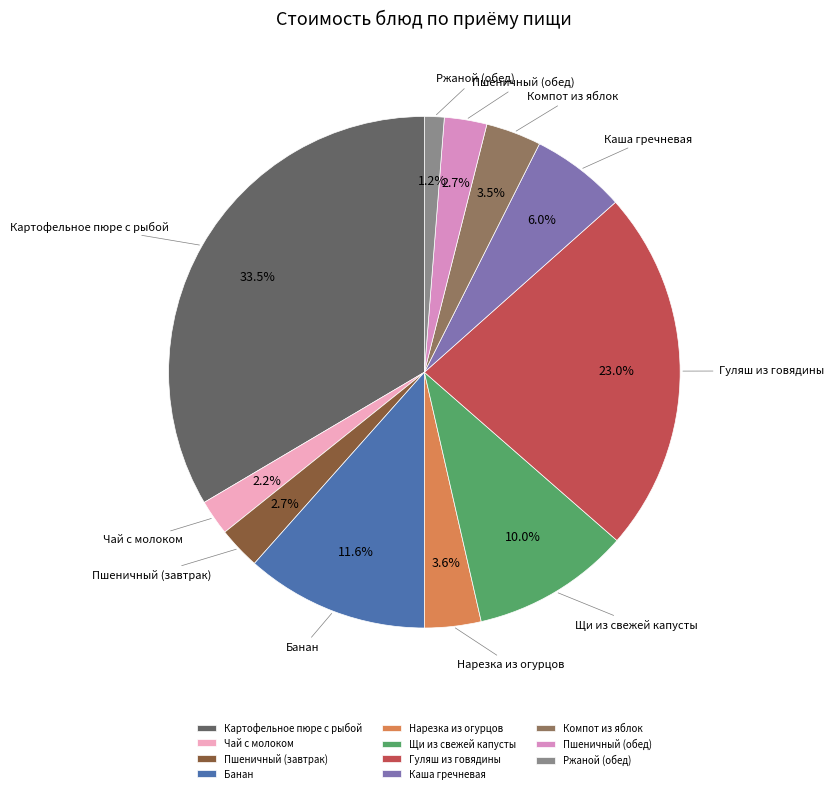

To the nearest percent, what percentage of the pie is Ржаной (обед)?

1%